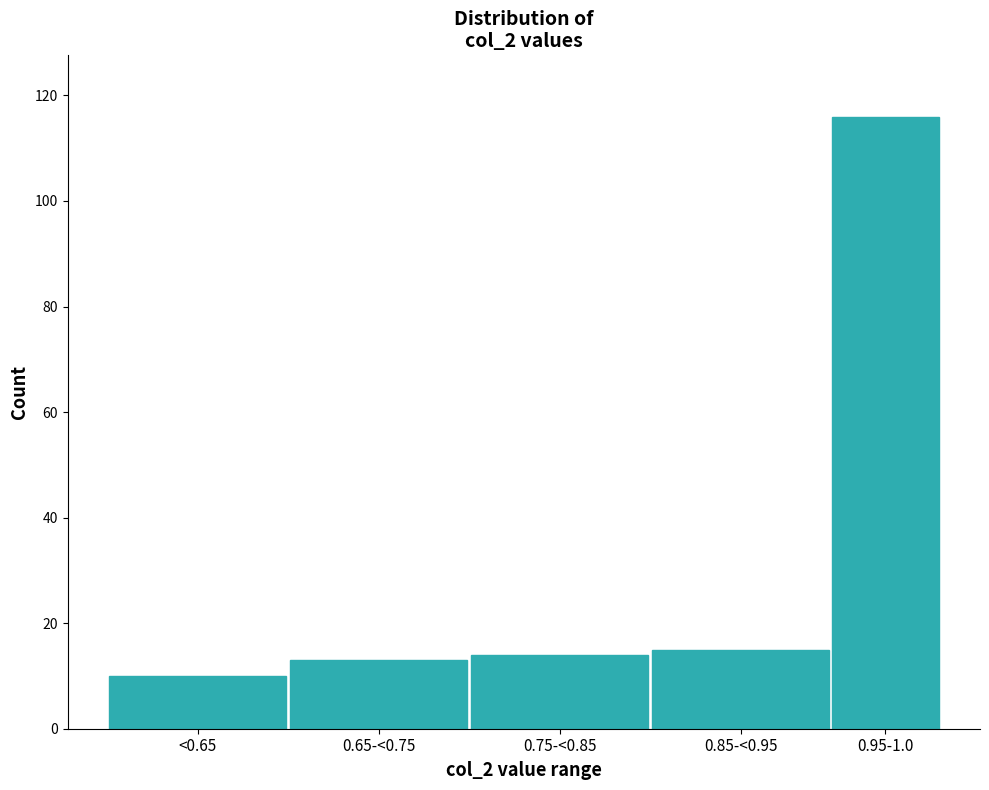

Reading left to right, extract all data points from this chart.

<0.65=10	0.65-<0.75=13	0.75-<0.85=14	0.85-<0.95=15	0.95-1.0=116